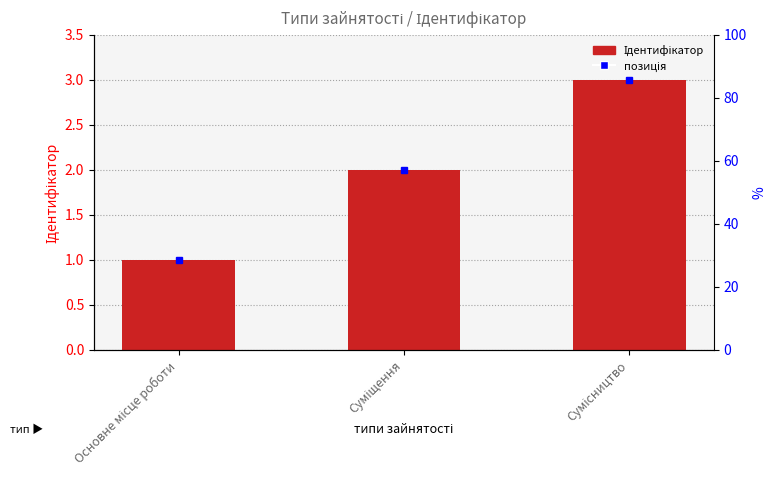

Rank the categories by value from lowest to highest.

Основне місце роботи, Суміщення, Сумісництво